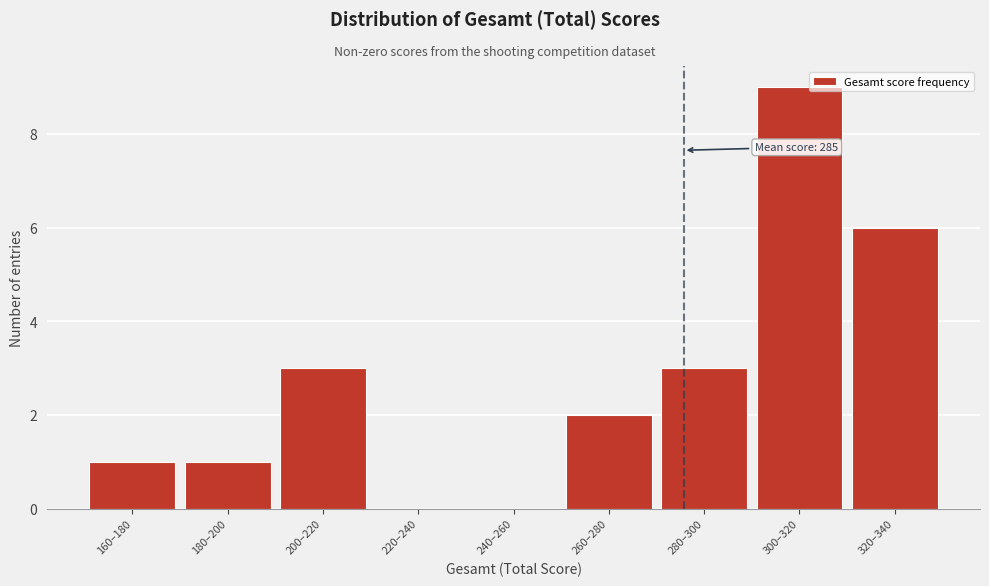

Reading left to right, what are all the values shown in this chart?

160–180=1	180–200=1	200–220=3	220–240=0	240–260=0	260–280=2	280–300=3	300–320=9	320–340=6